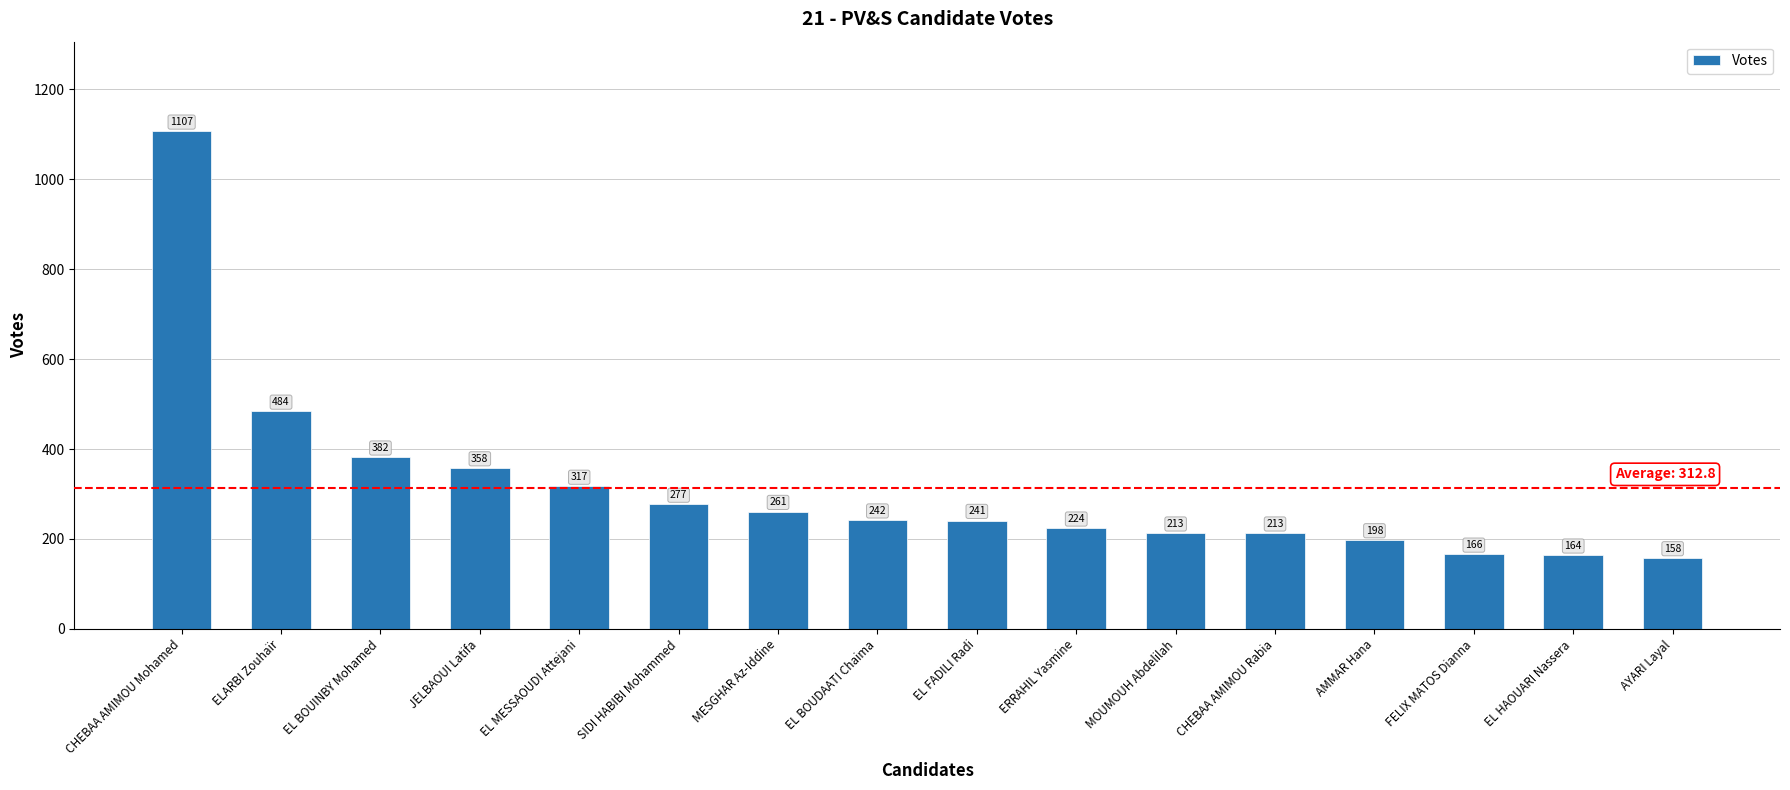

What is the label of the 2nd bar from the right?

EL HAOUARI Nassera